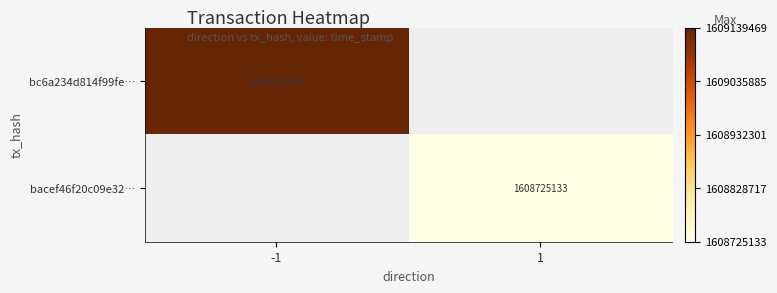

The bacef46f20c09e32… series shows 2106027364 at 1. True or false?

False